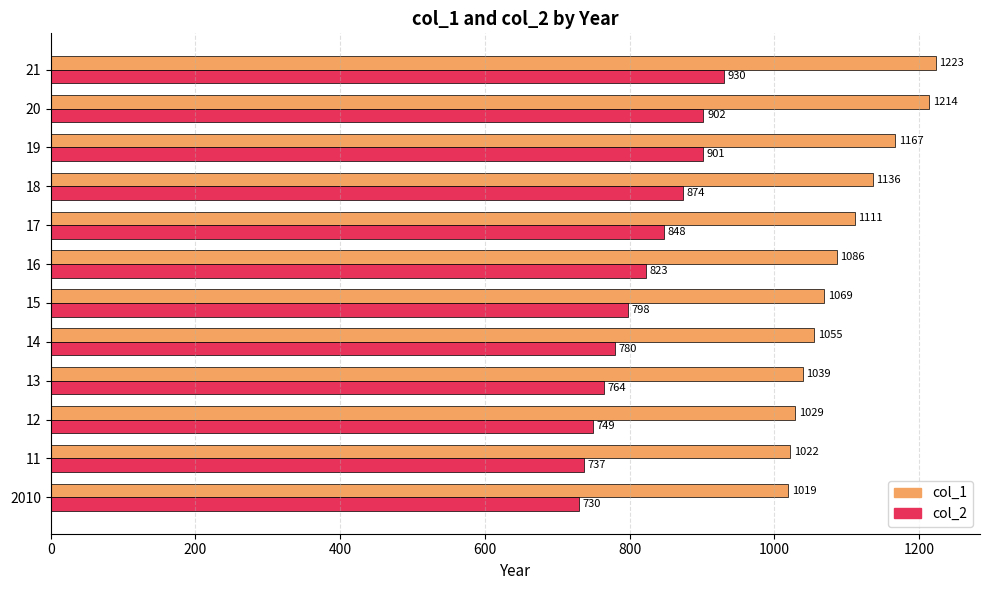

Rank the series by their maximum value, from lowest to highest.

col_2, col_1